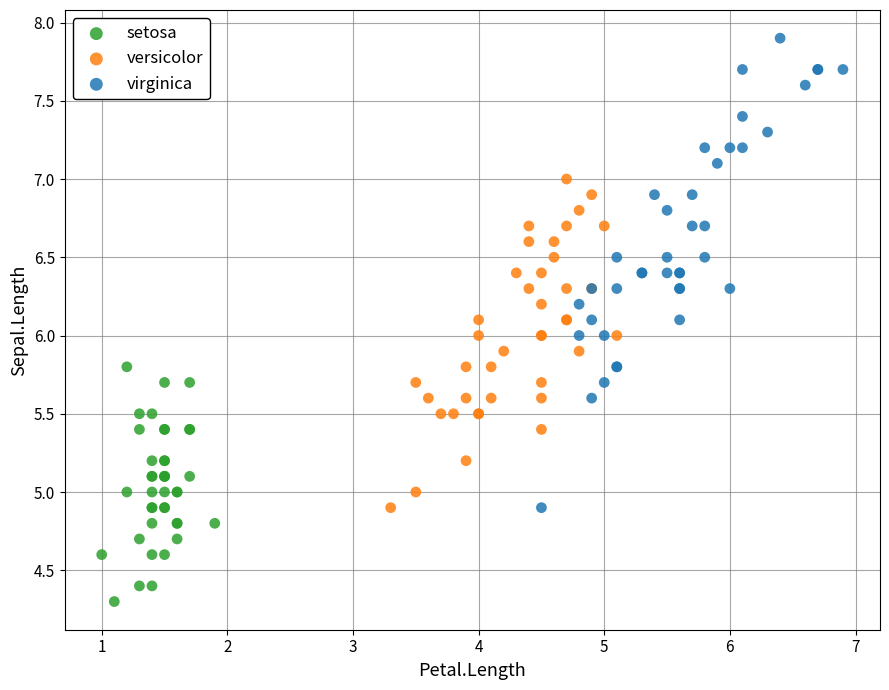

Which series contains the lowest Y value?

setosa